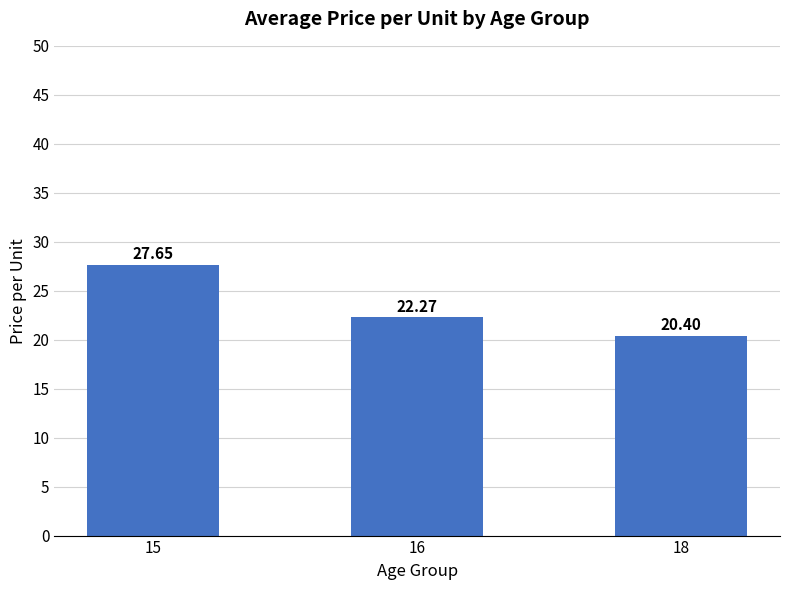

How many values are below 22?

1